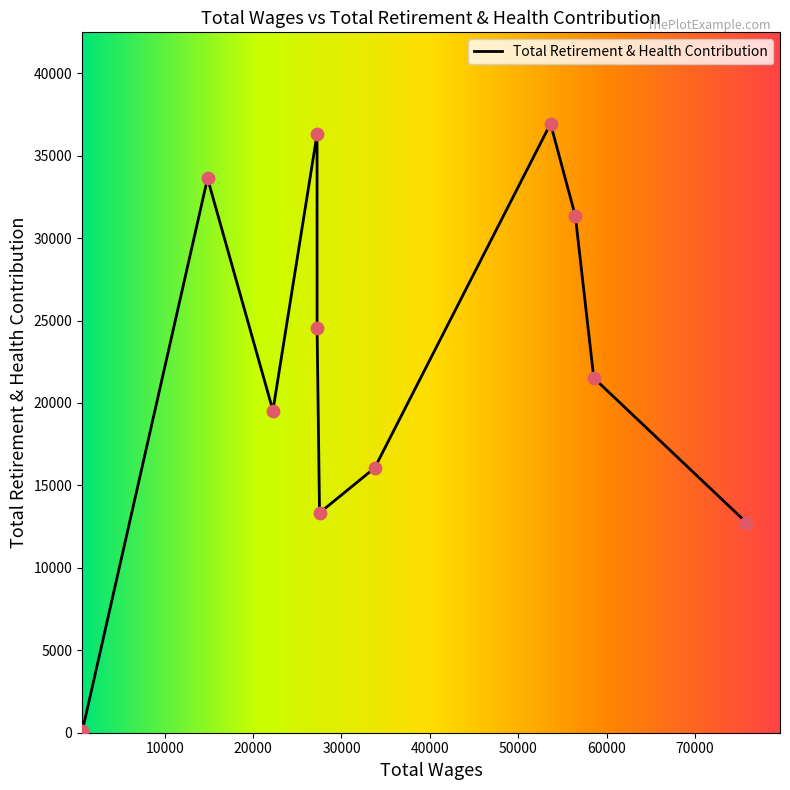

What is the maximum value shown in the chart?

36940